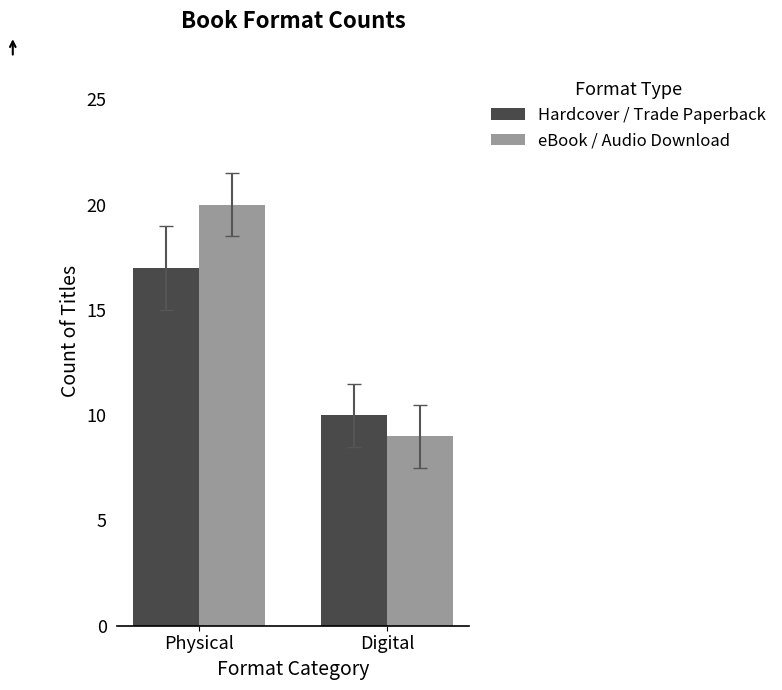

What position from the right is Physical?

2